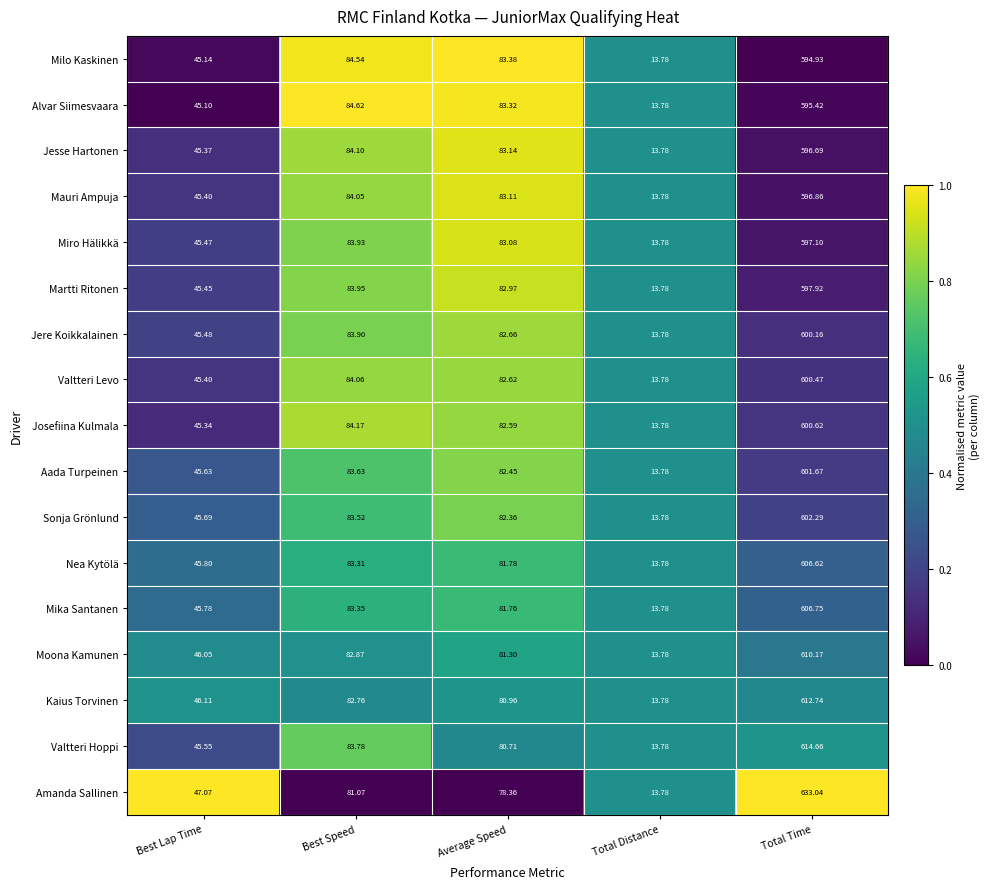

Rank the series by their maximum value, from highest to lowest.

Amanda Sallinen, Valtteri Hoppi, Kaius Torvinen, Moona Kamunen, Mika Santanen, Nea Kytölä, Sonja Grönlund, Aada Turpeinen, Josefiina Kulmala, Valtteri Levo, Jere Koikkalainen, Martti Ritonen, Miro Hälikkä, Mauri Ampuja, Jesse Hartonen, Alvar Siimesvaara, Milo Kaskinen